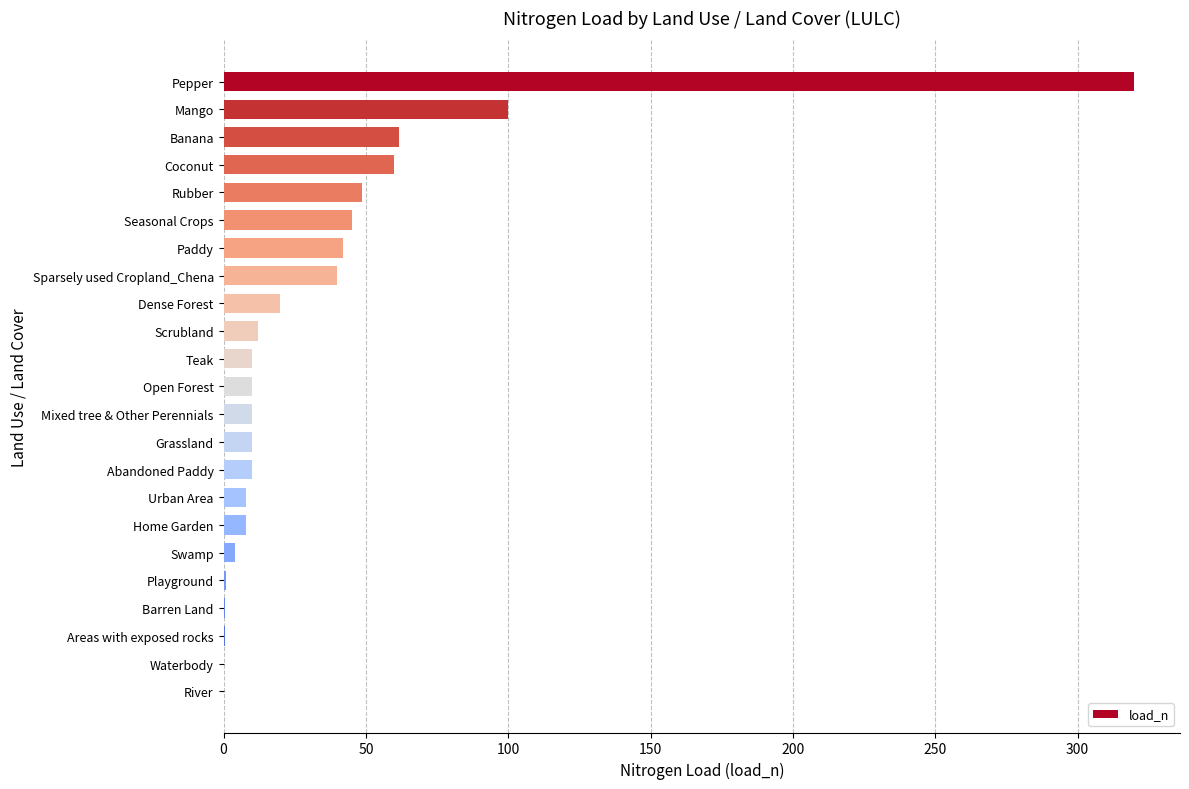

The value at Pepper is 570.6. True or false?

False